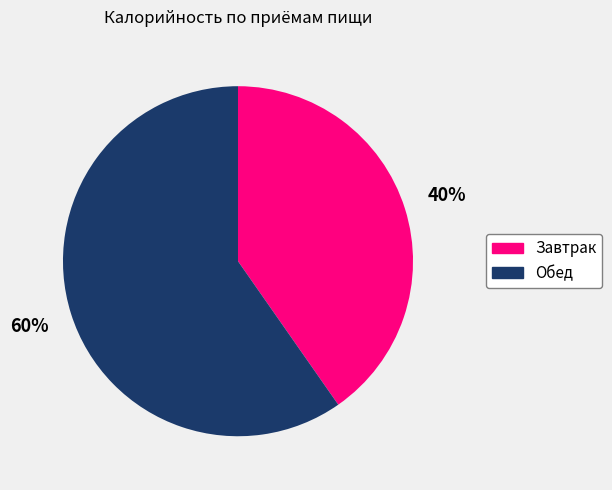

To the nearest percent, what percentage of the pie is Обед?

60%